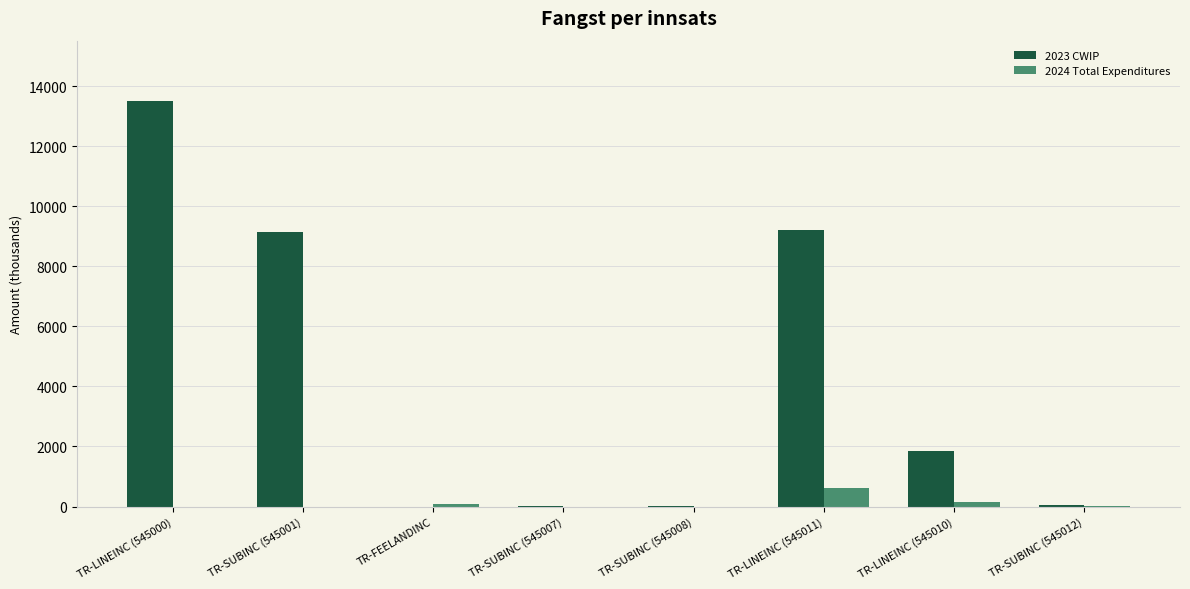

What value does the 2023 CWIP series have at TR-SUBINC (545001)?

9134.1